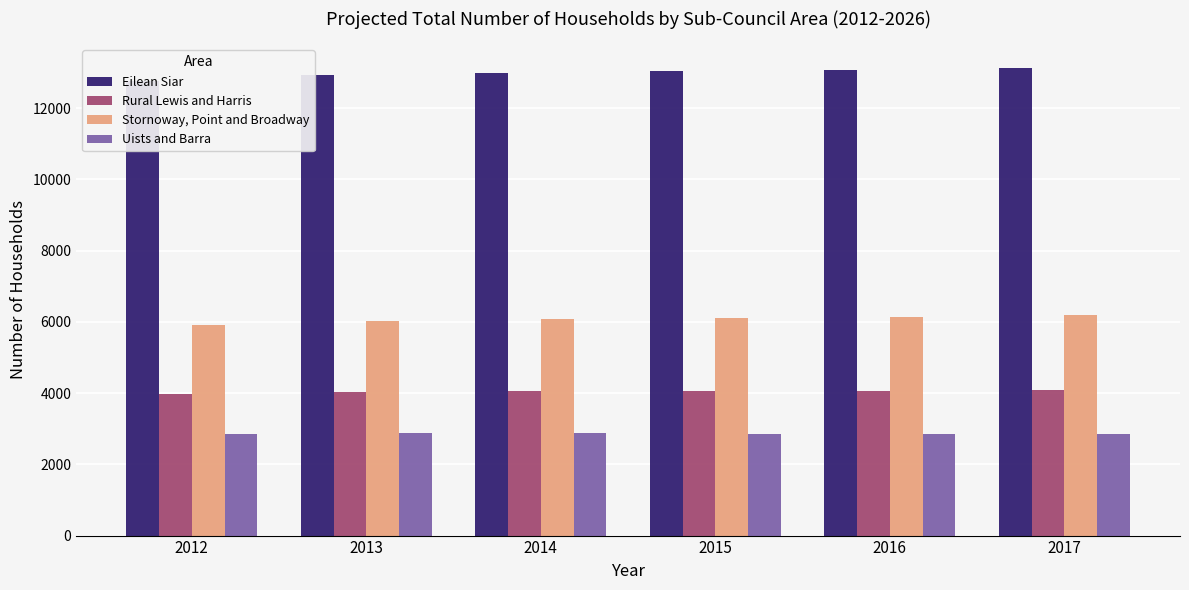

Rank the series by their maximum value, from highest to lowest.

Eilean Siar, Stornoway, Point and Broadway, Rural Lewis and Harris, Uists and Barra